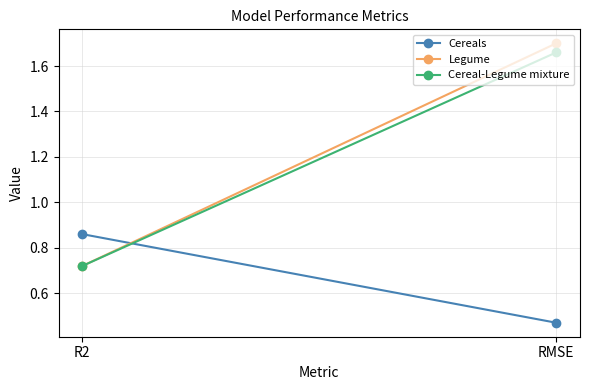

What is the value of the Cereals point at the 1st from the left?

0.9